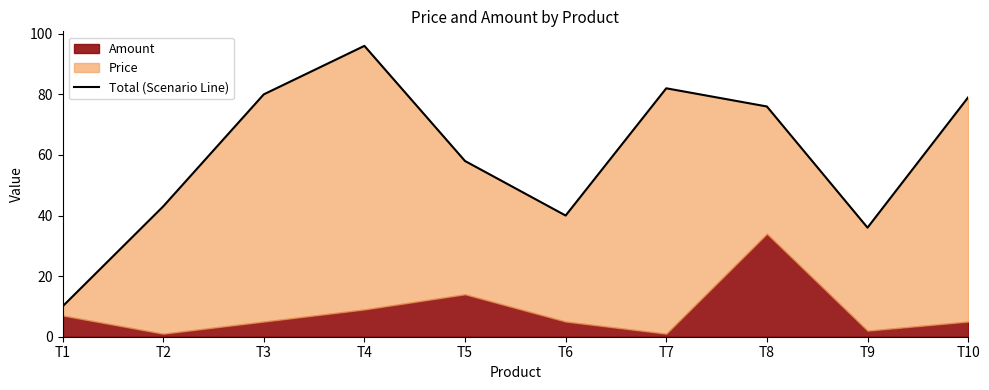

Rank the categories by value from lowest to highest.

T1, T9, T6, T2, T5, T8, T10, T3, T7, T4